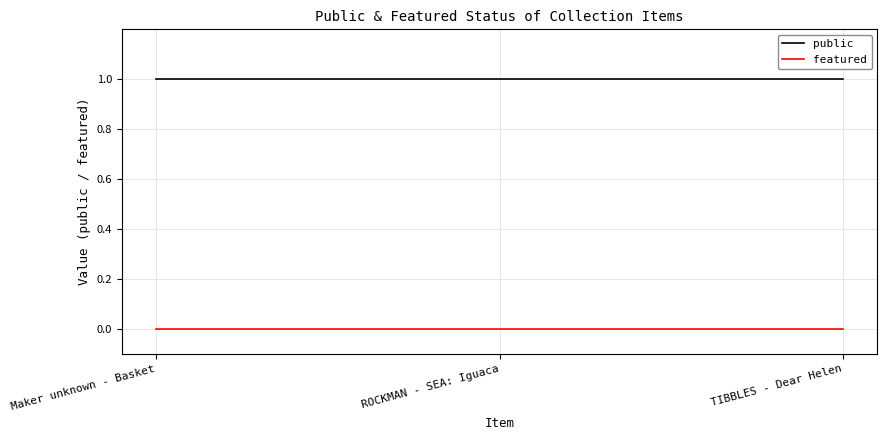

How many lines are shown in the chart?

2